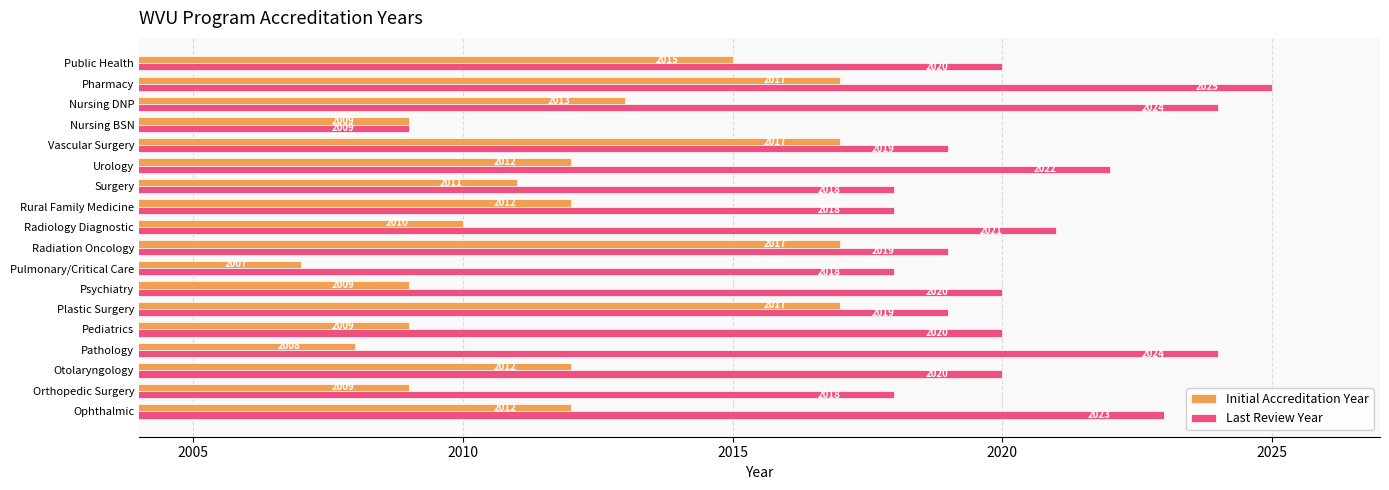

Rank the series by their maximum value, from lowest to highest.

Initial Accreditation Year, Last Review Year